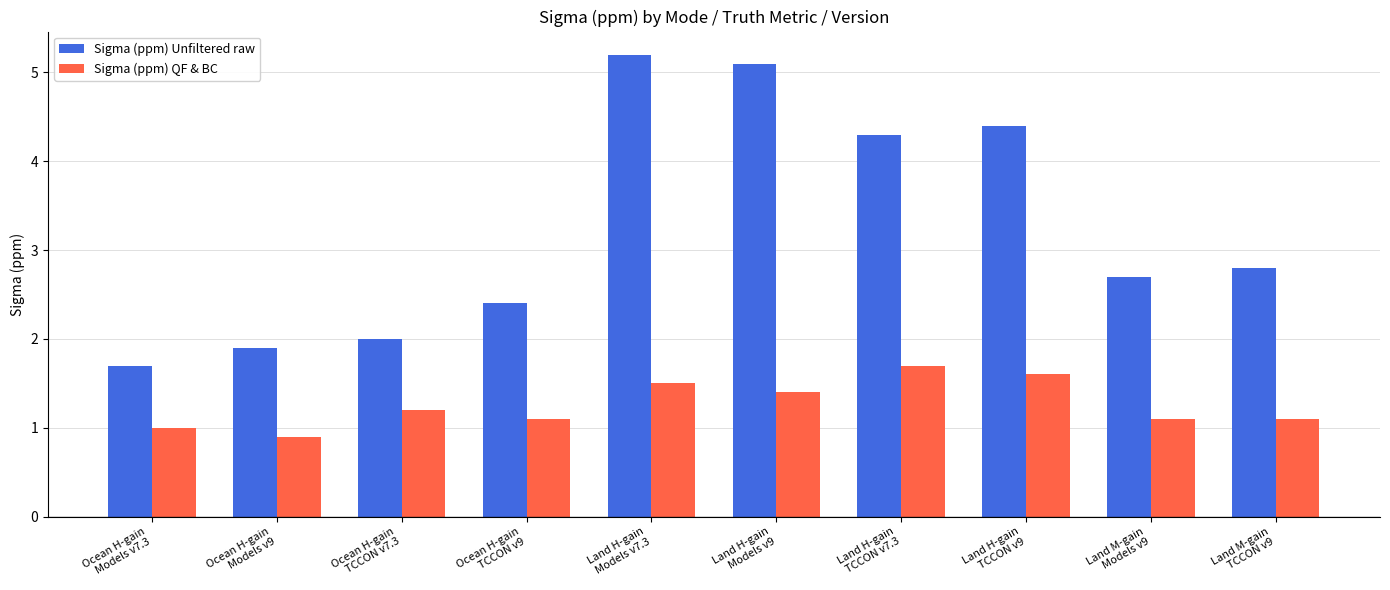

Which series has the largest range (max minus min)?

Sigma (ppm) Unfiltered raw